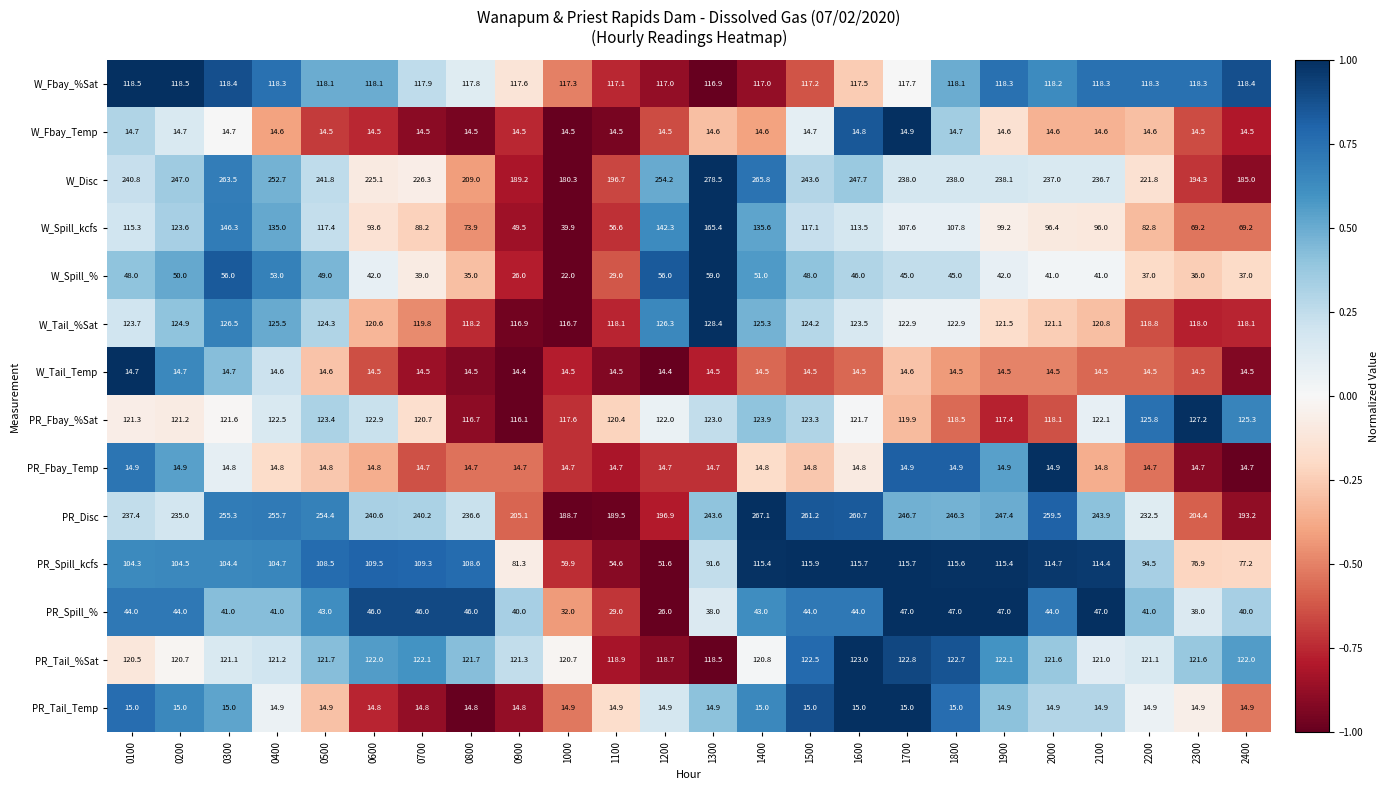

What is the sum of the PR_Fbay_%Sat values at 0600 and 1900?

240.3